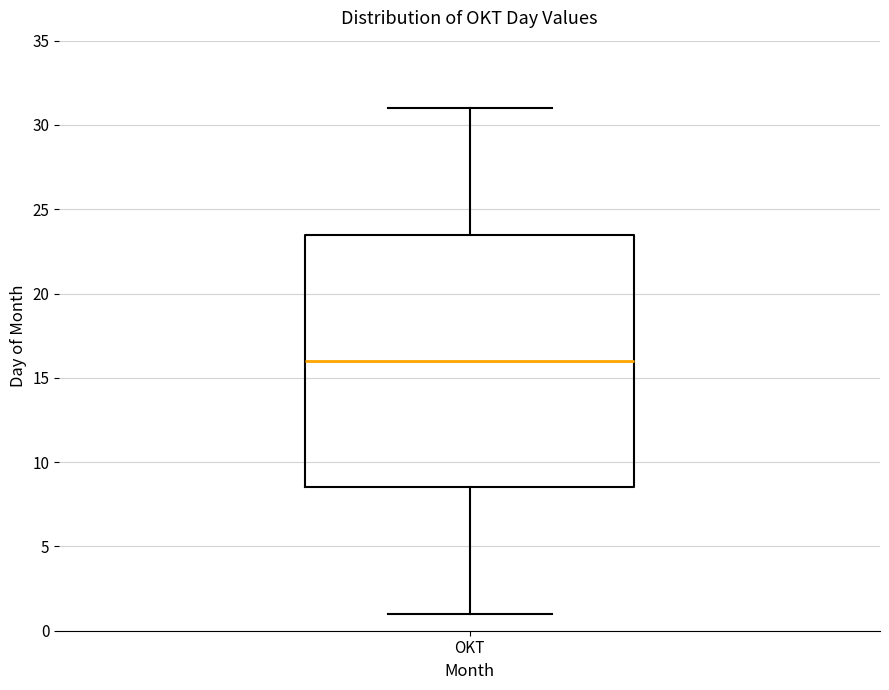

Where does the median line of the box for OKT sit on the y-axis? The values are not printed on the chart, so give them approximately, as read against the axis.

16.0